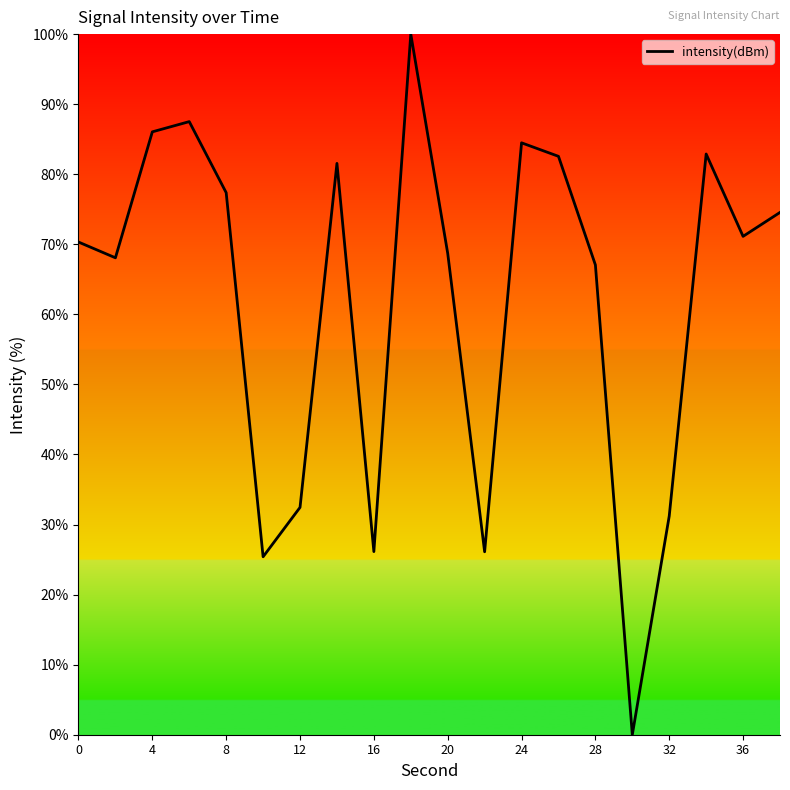

What is the greatest value displayed?

100.0